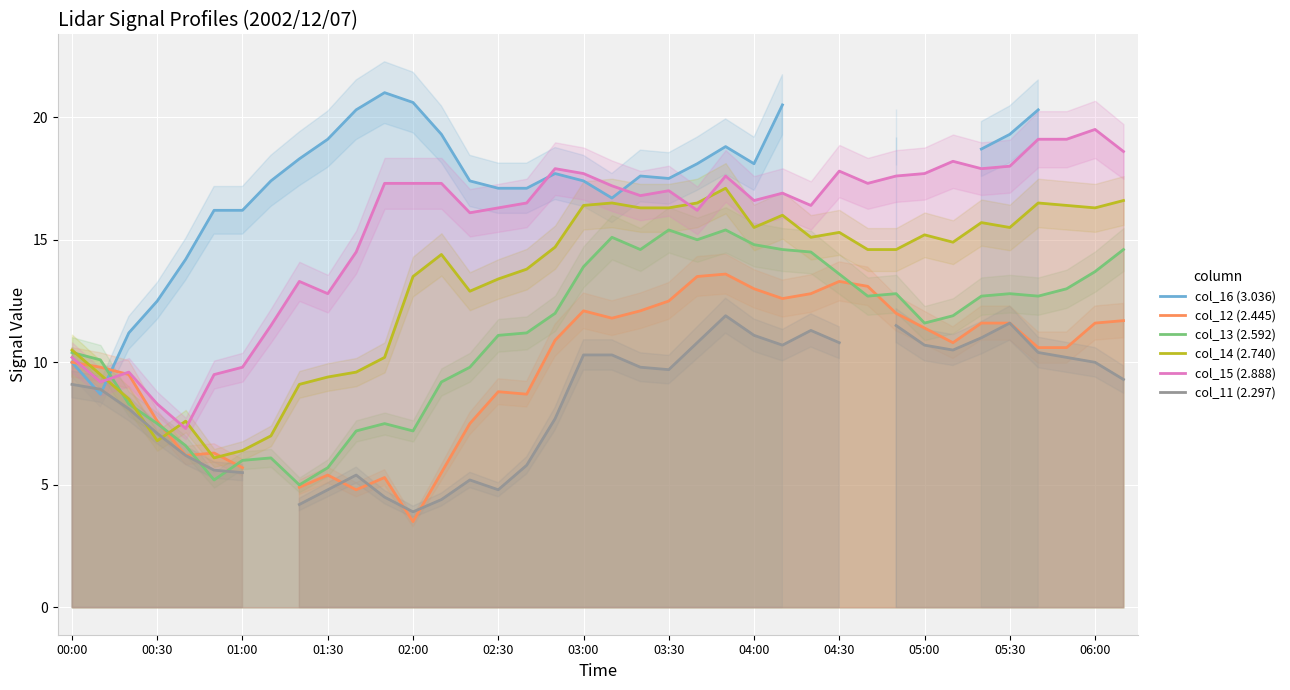

At how many categories does at least one series exceed 10?

38